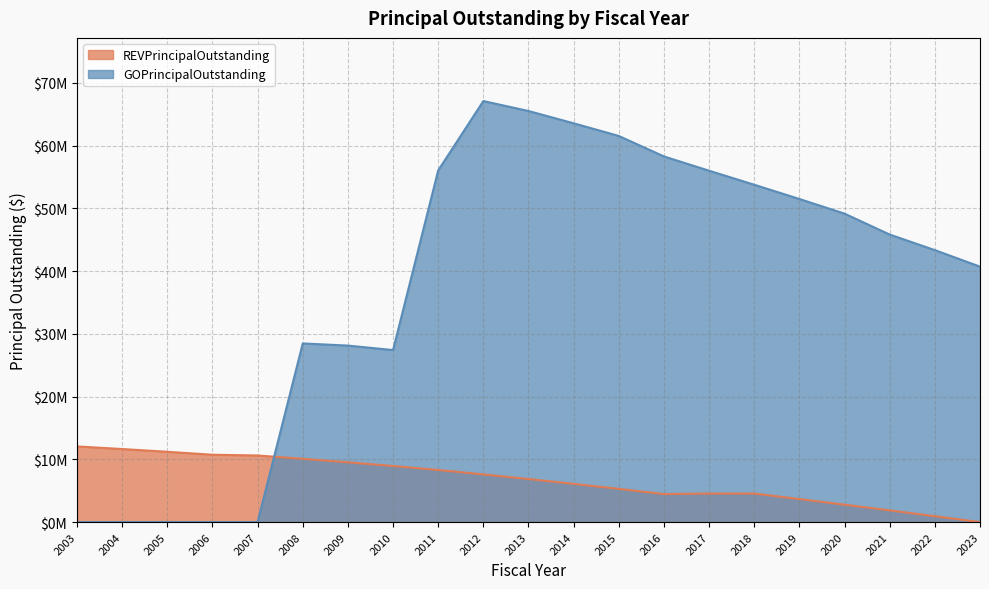

At which category does the chart reach its minimum across all series?

2023